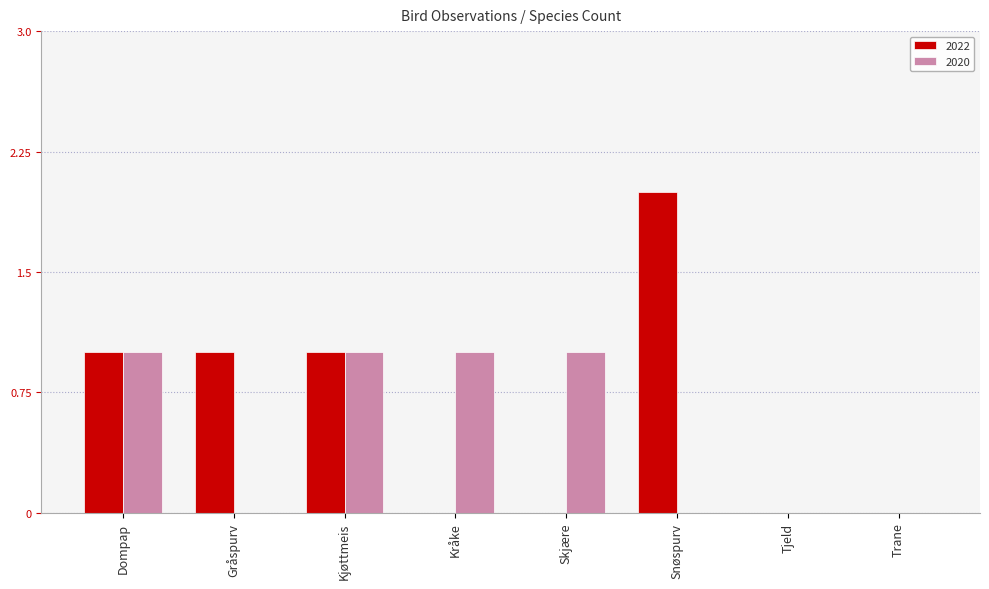

How many distinct data groups are displayed?

2